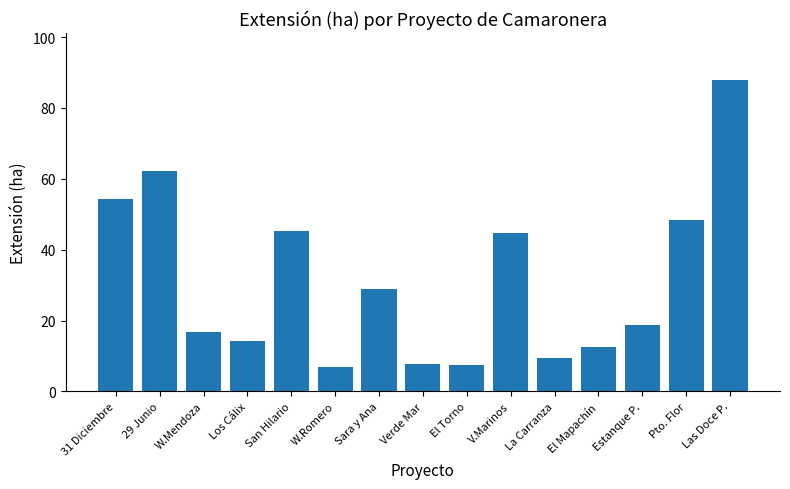

What is the change in value from El Mapachín to Pto. Flor?

+35.9